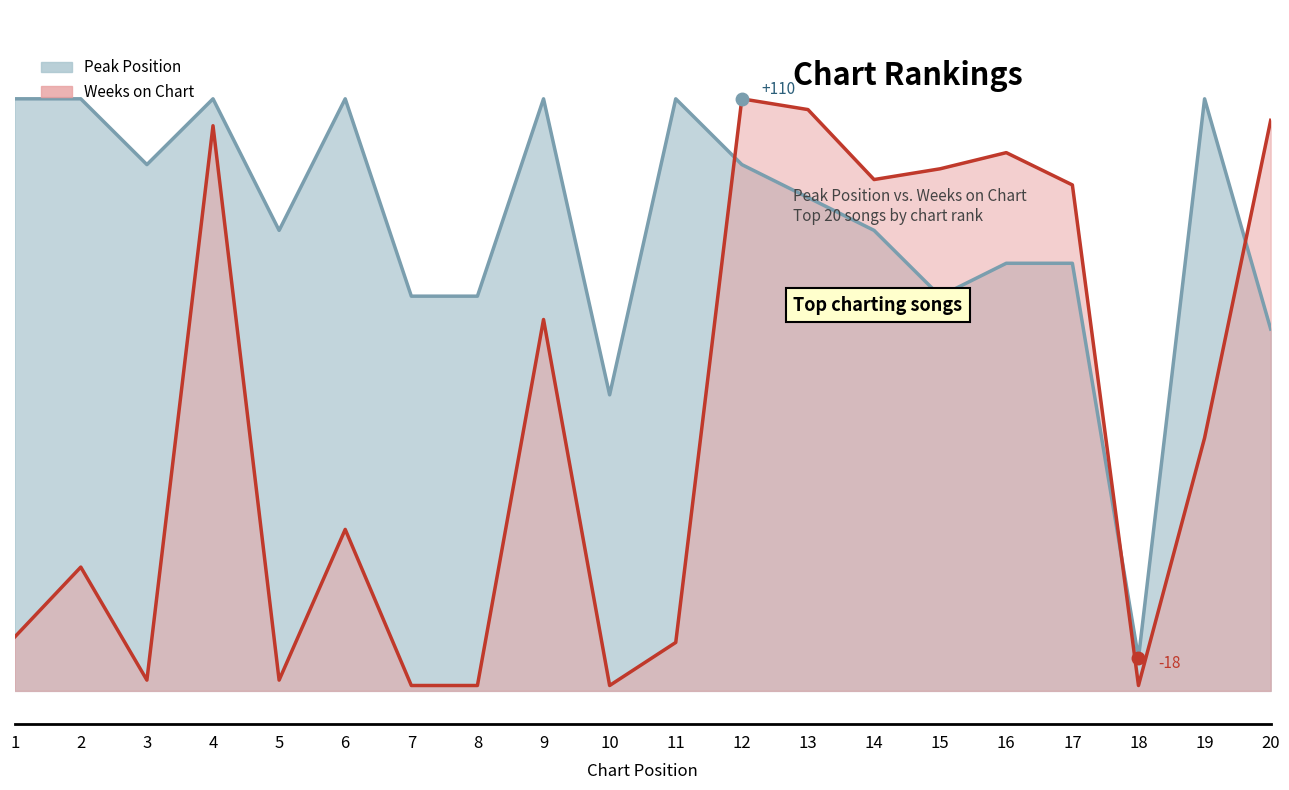

Where do Weeks on Chart (line) and Peak Position (line) first cross each other?

11 and 12